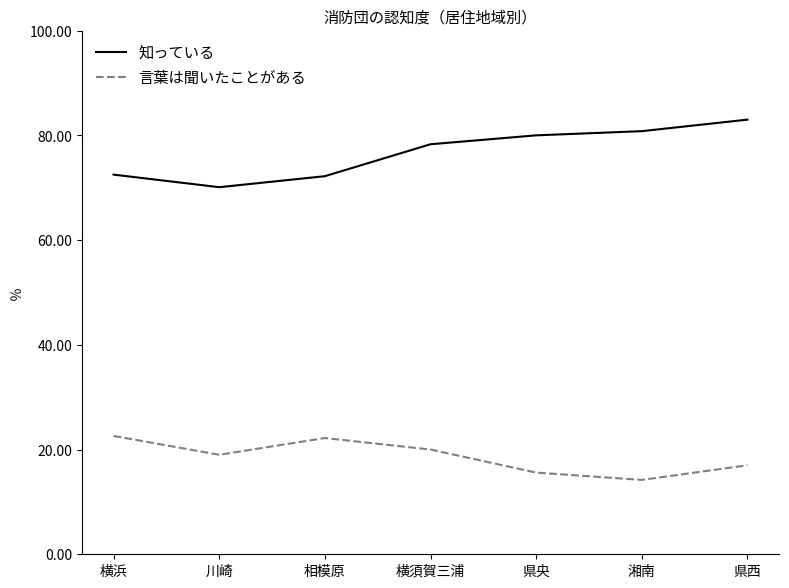

List the series in order of their overall mean, lowest first.

言葉は聞いたことがある, 知っている